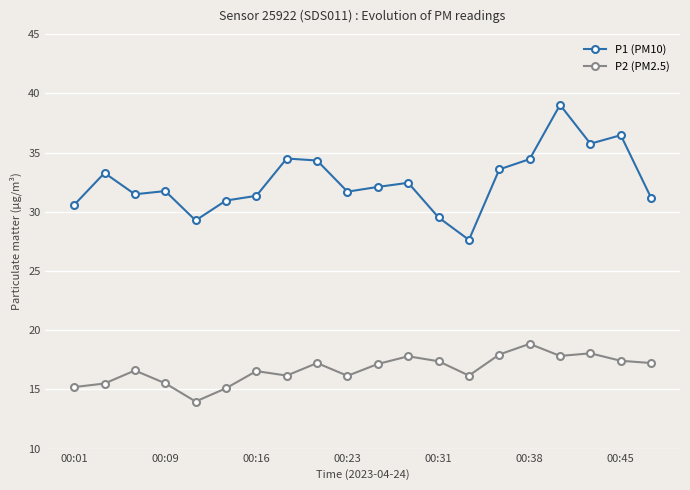

What is the value of the P2 (PM2.5) point at the 1st from the left?

15.2